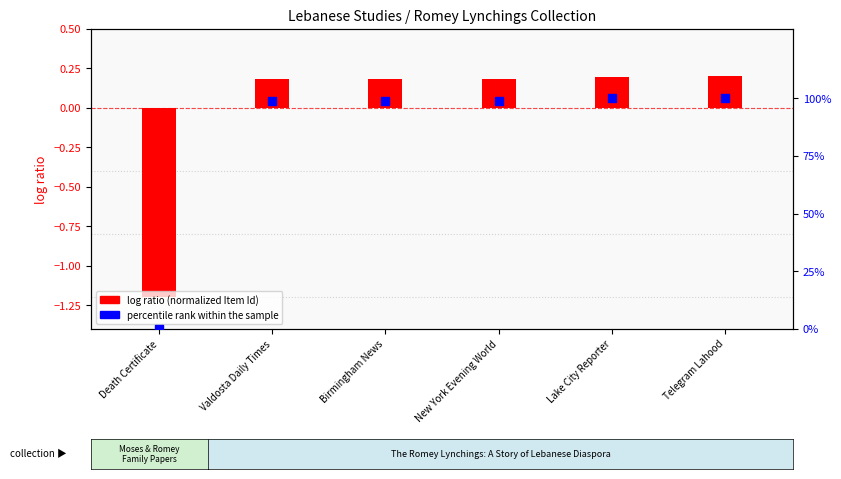

At how many categories does at least one series exceed 86?

5